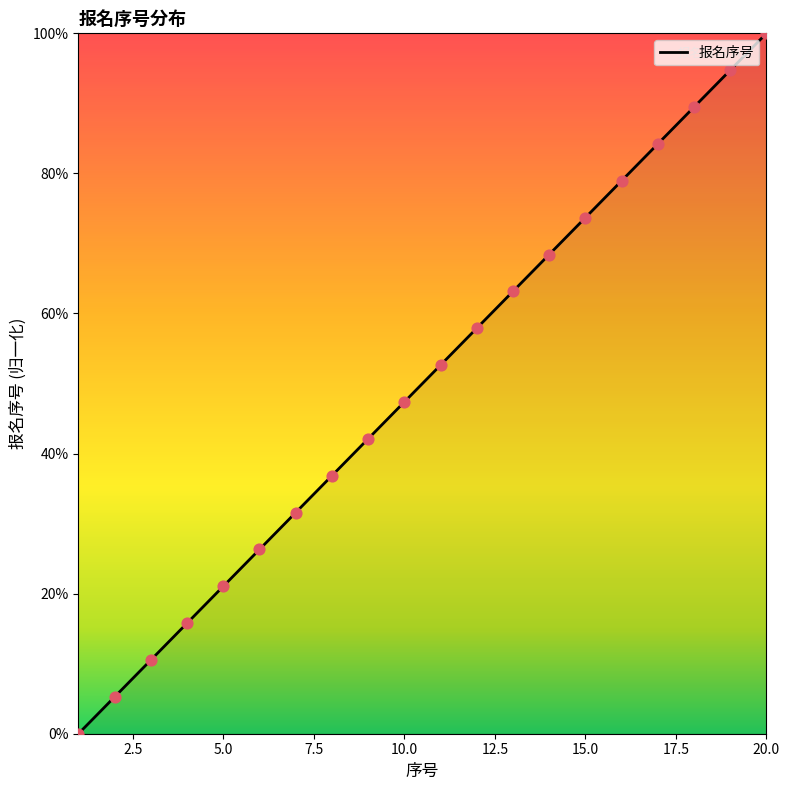

Which has a higher value, 10 or 4?

10